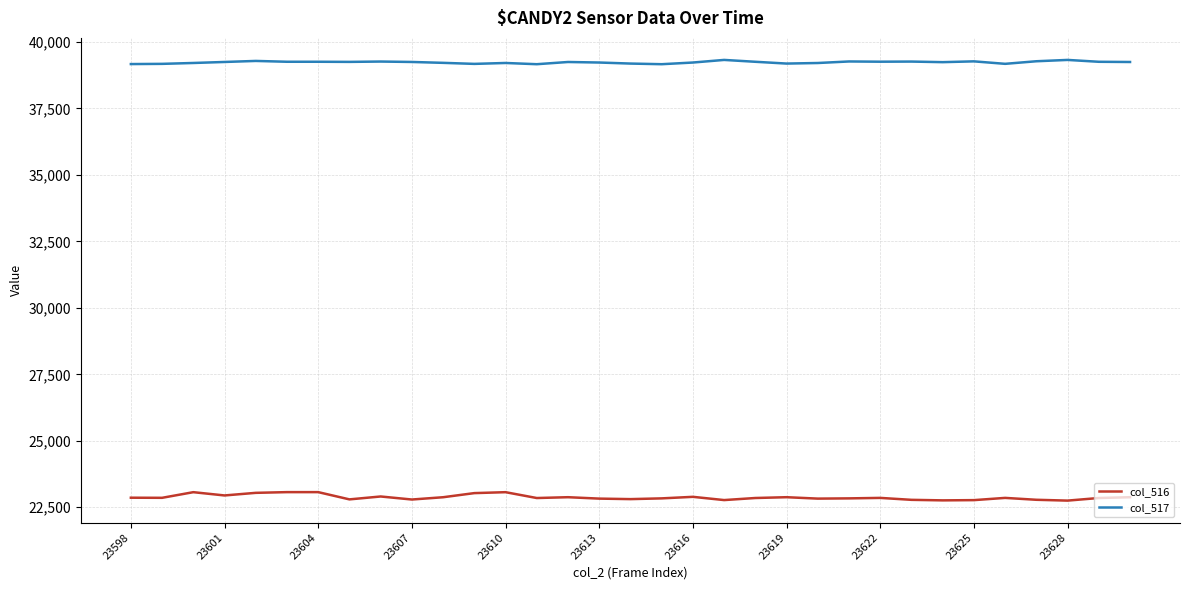

True or false: col_517 and col_516 intersect in this chart.

False